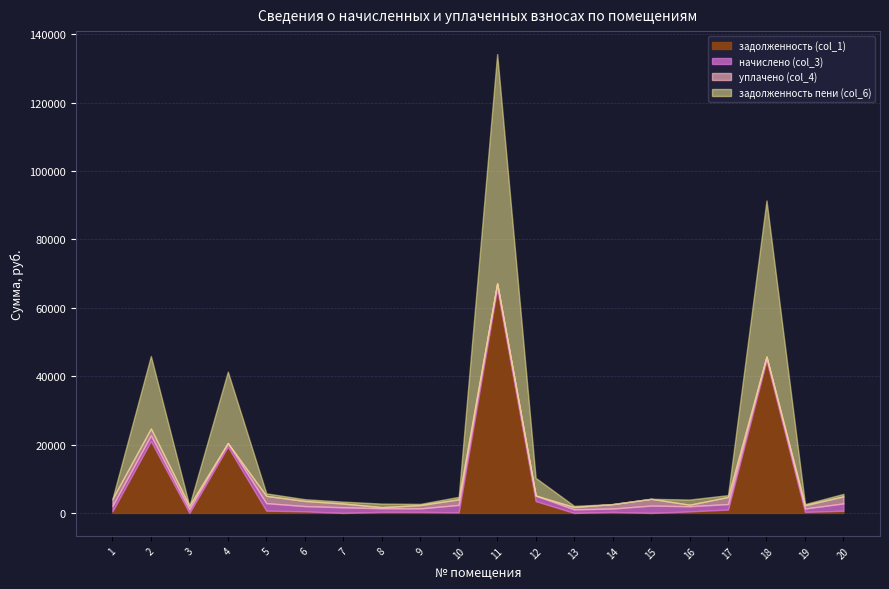

Reading left to right, list all the values displayed in this chart.

задолженность (col_1): 474.5	21020.7	0.0	19403.5	660.3	464.2	0.0	318.1	305.4	169.9	65608.3	3465.3	0.0	298.9	0.0	452.1	977.0	44678.3	299.8	643.5
начислено (col_3): 1578.9	1675.2	1050.5	1038.1	2197.3	1544.7	1653.5	1047.4	1016.3	2181.8	1519.8	1622.4	1035.0	994.6	2150.7	1504.3	1625.5	1035.0	997.7	2141.4
уплачено (col_4): 2053.3	2000.0	1050.5	0.0	2125.2	1494.0	1102.3	318.1	983.0	1624.5	0.0	0.0	690.0	1293.4	1983.8	452.1	2060.6	0.0	964.9	2071.1
задолженность пени (col_6): 0.0	21201.0	0.0	20898.4	732.5	514.9	551.1	1049.4	338.8	727.3	67128.1	5174.8	345.0	0.0	0.0	1505.7	541.8	45713.3	332.6	713.8